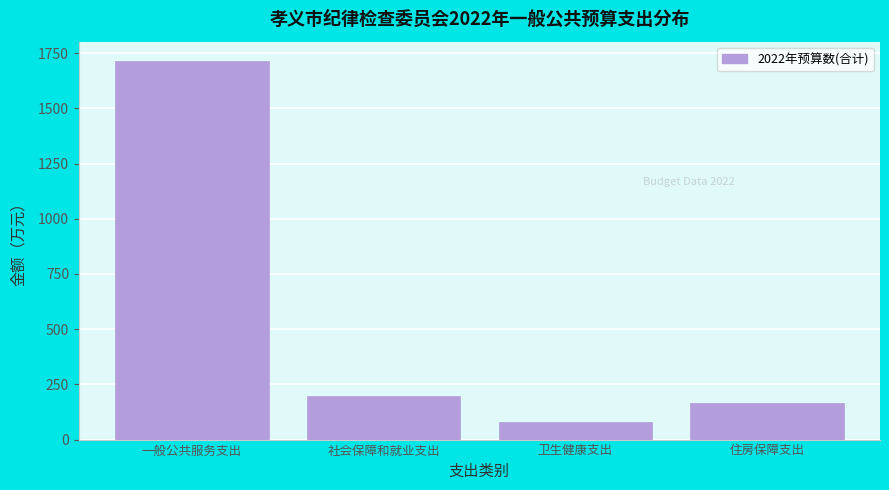

Reading left to right, transcribe all the data shown in this chart.

1715.9	197.2	80.8	163.5